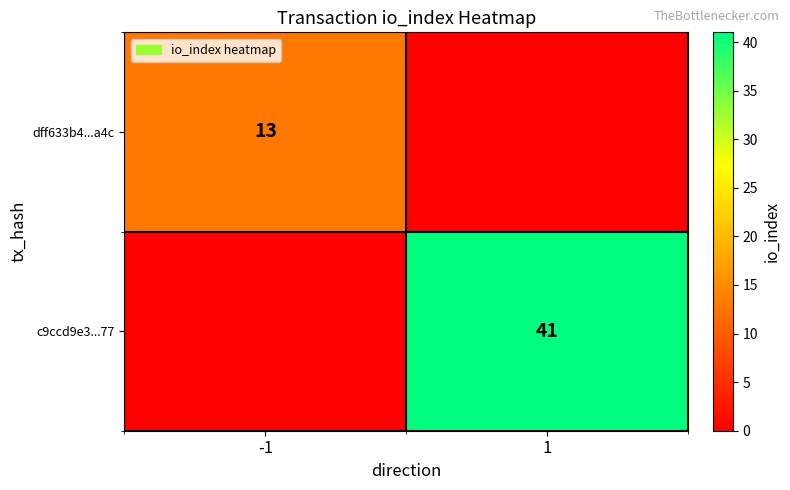

Count the number of categories in the chart.

2